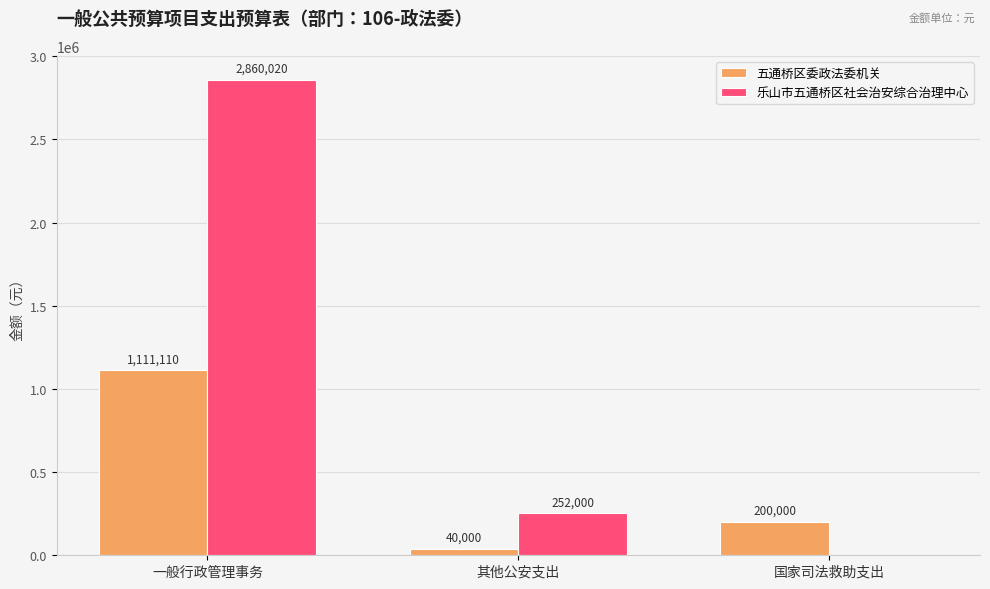

Which category has the highest value across all series?

一般行政管理事务